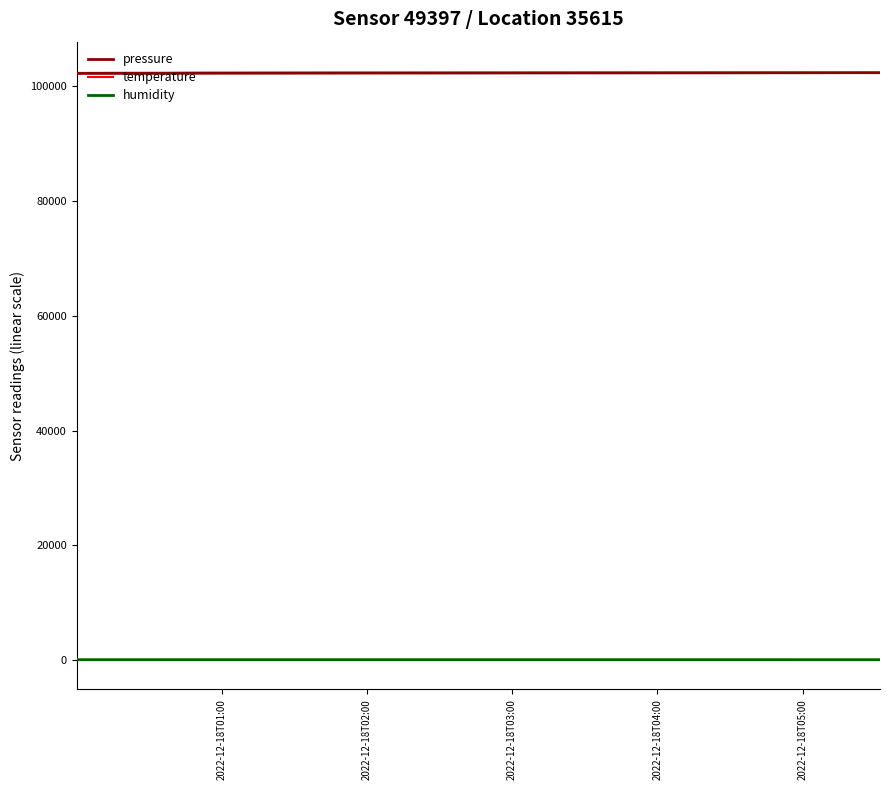

True or false: temperature and pressure cross at least once.

False